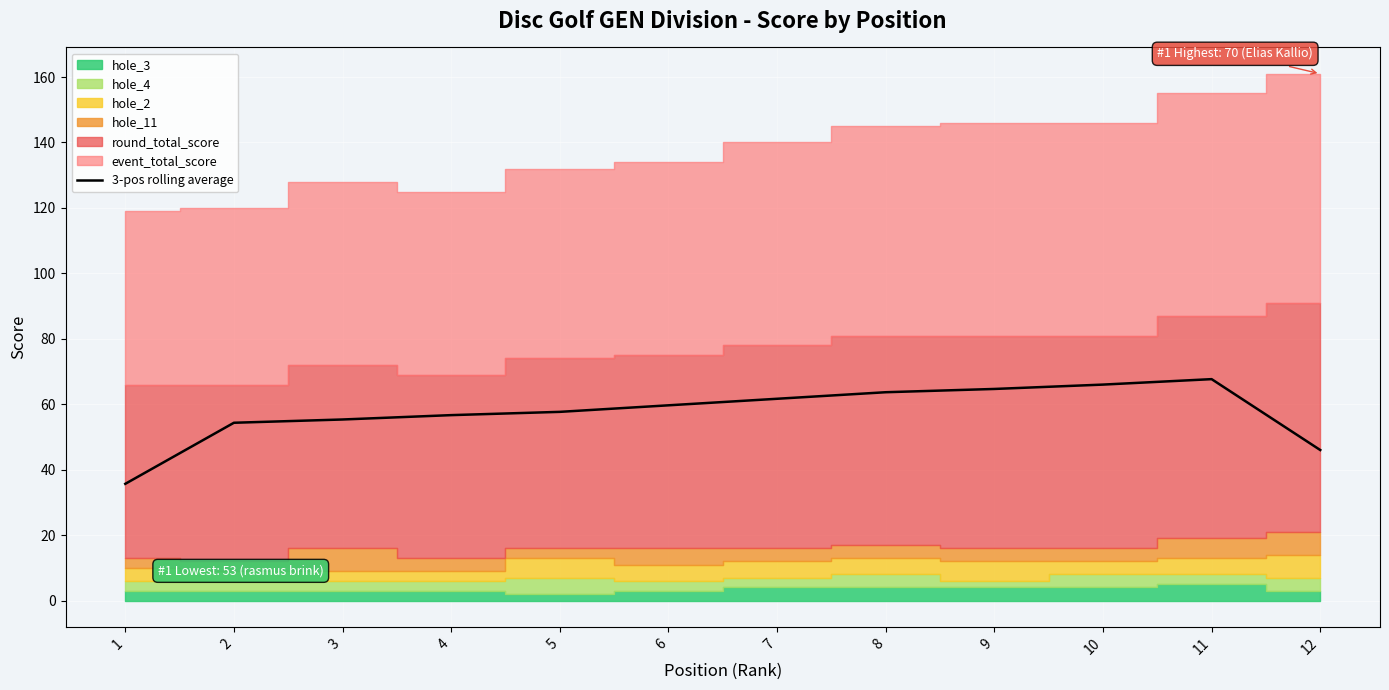

Rank the categories by value from lowest to highest.

1, 12, 2, 3, 4, 5, 6, 7, 8, 9, 10, 11